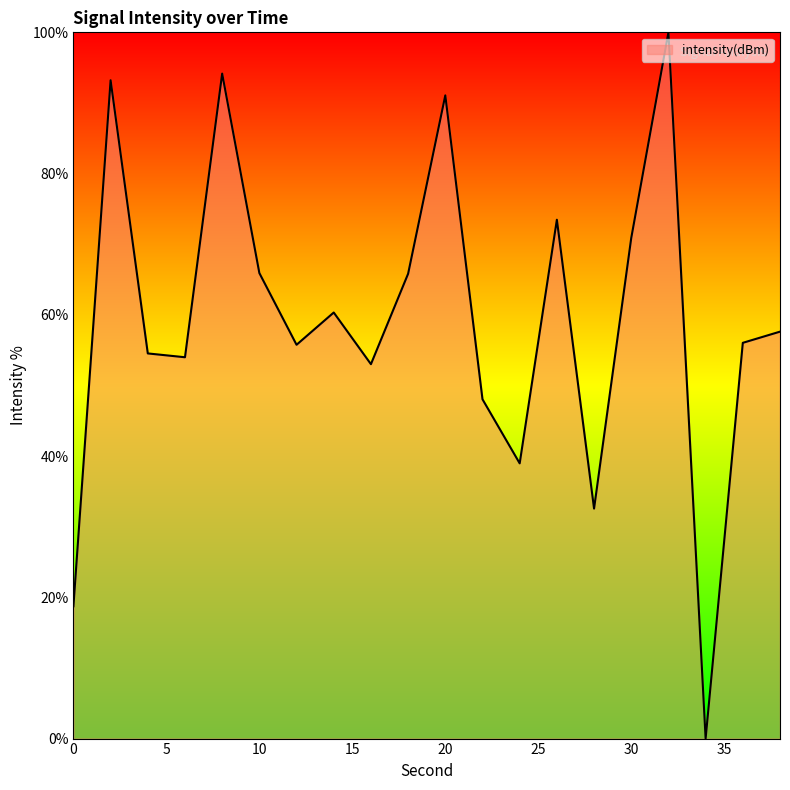

Count the number of categories in the chart.

20